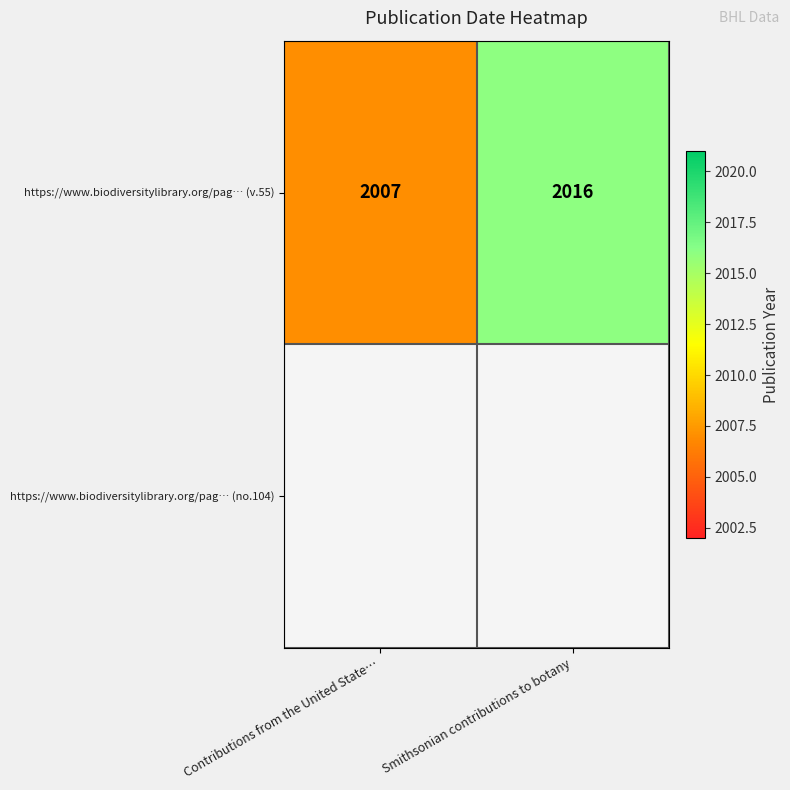

How many values in the https://www.biodiversitylibrary.org/pag… (v.55) series are below 2016?

1